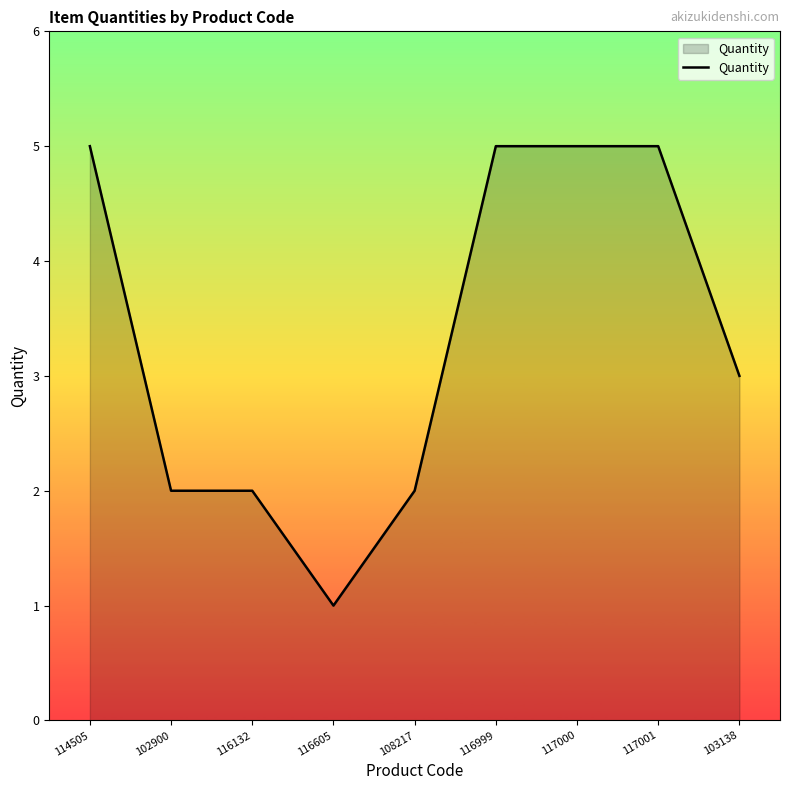

At which label does the data first exceed 3?

114505